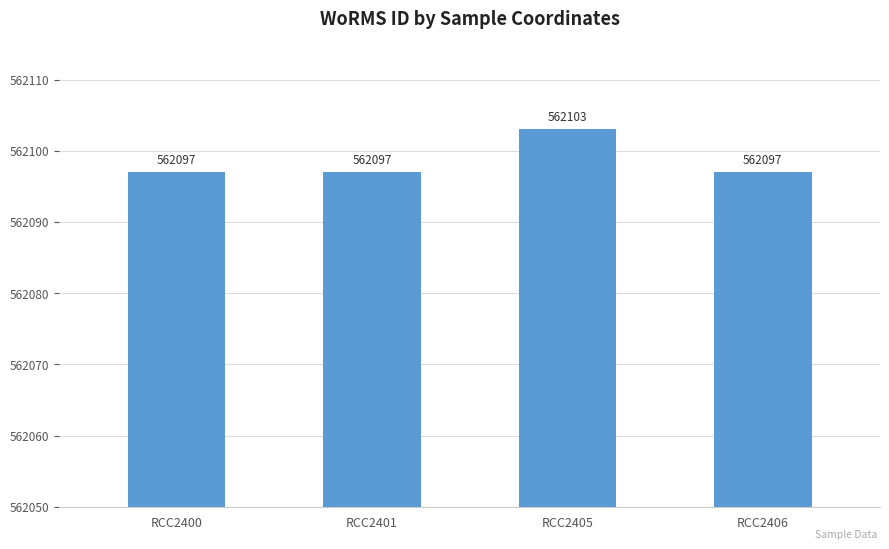

What is the sum of the values at RCC2406 and RCC2401?

1124194